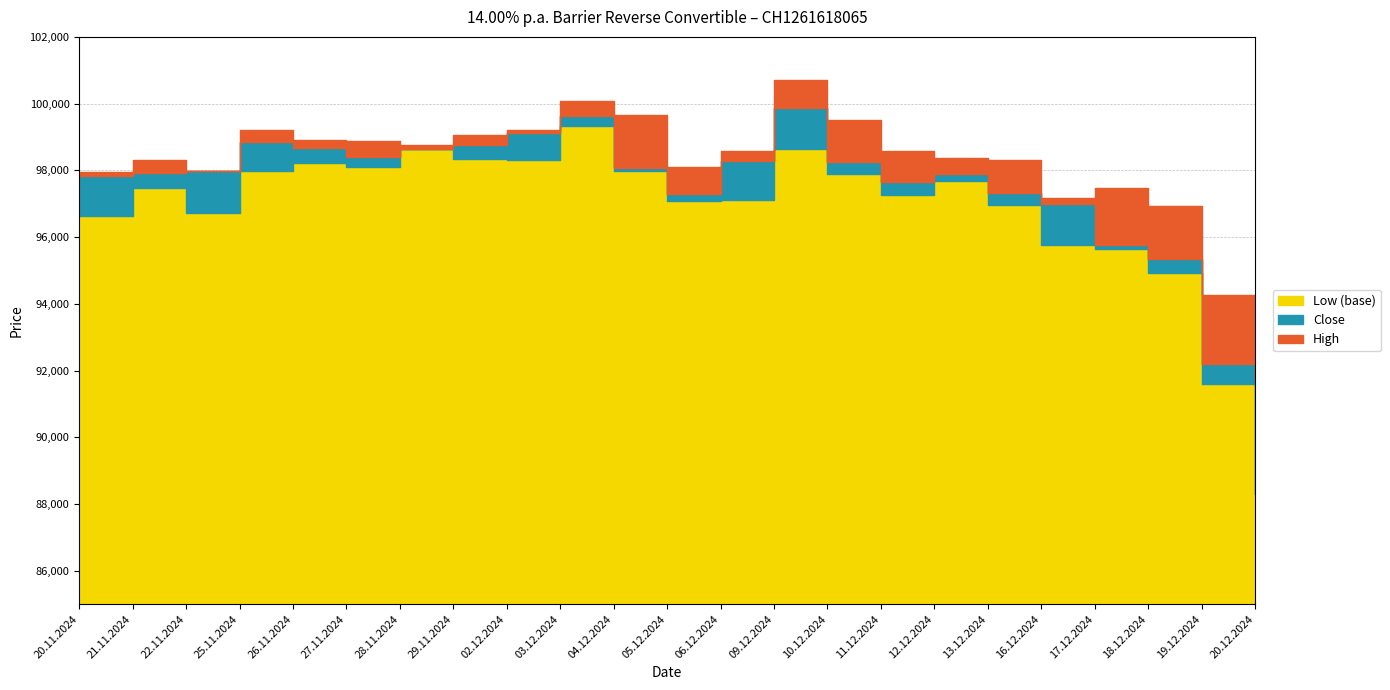

What is the difference between the highest and lowest values at 19.12.2024?

2650